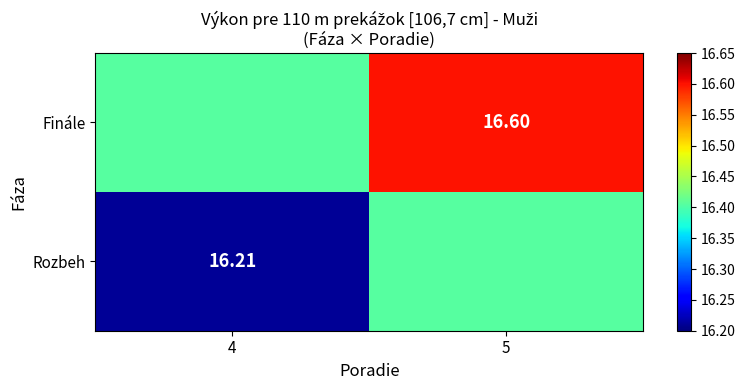

Is the value of Finále at 5 greater than the value of Rozbeh at 4?

Yes